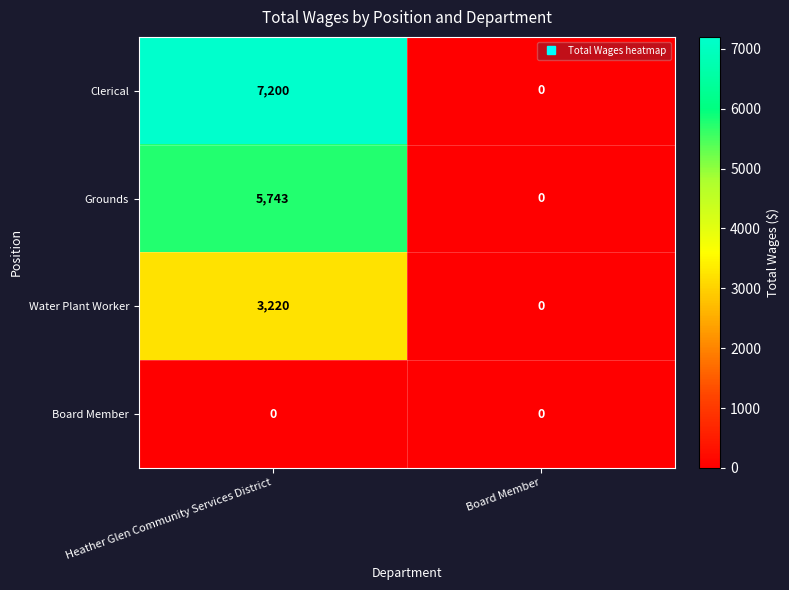

What is the difference between the maximum and minimum values in the Clerical series?

7200